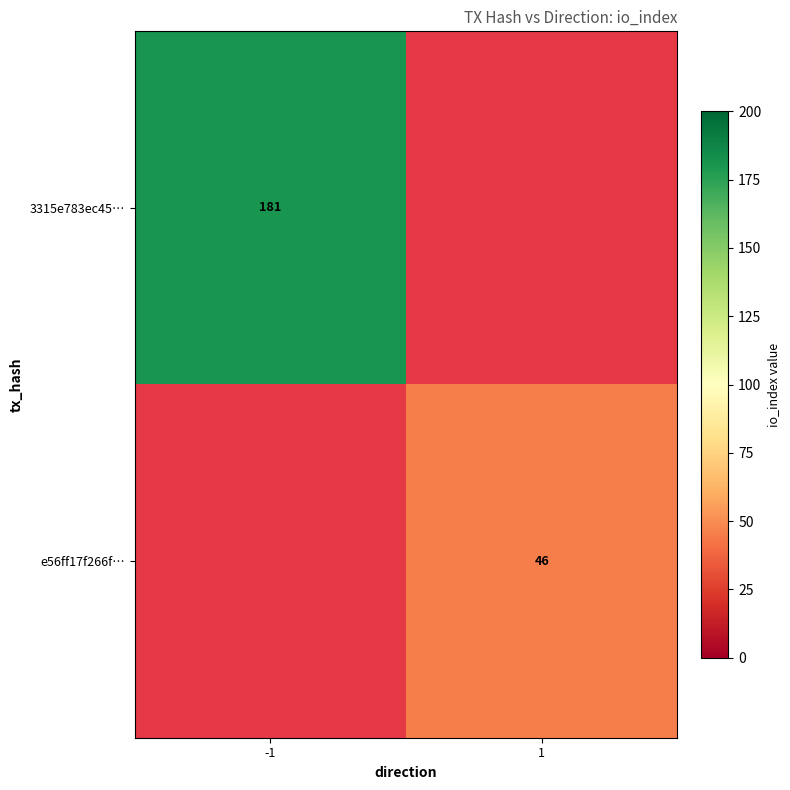

True or false: e56ff17f266f… has a value of 46 at 1.

True